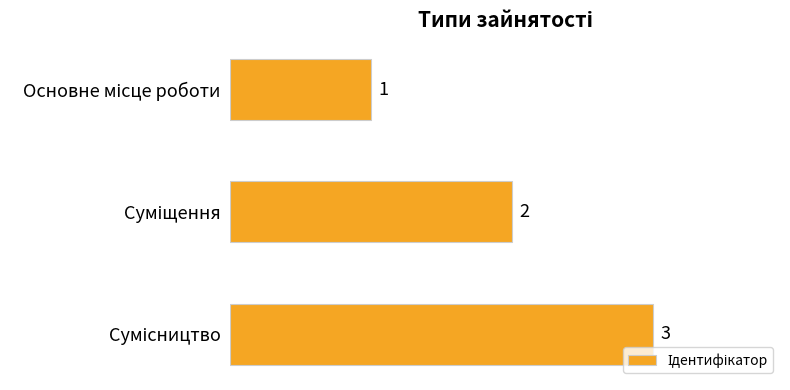

What is the value of the 2nd bar from the top?

2